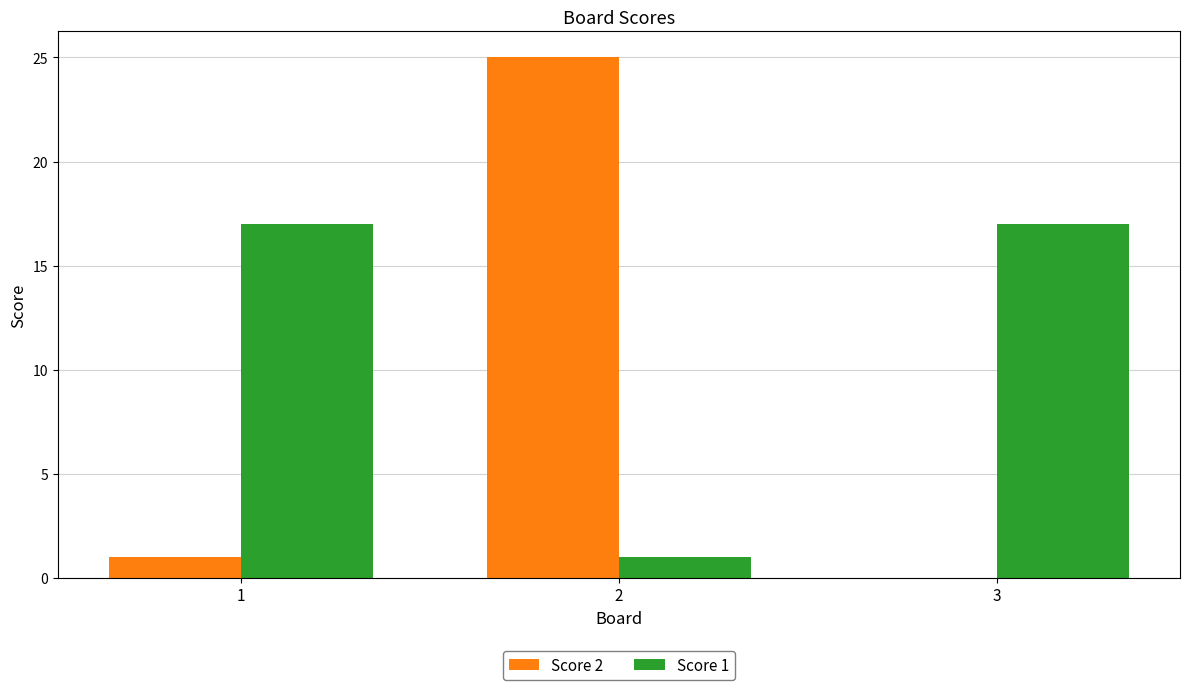

What are all the series names shown in the legend?

Score 2, Score 1